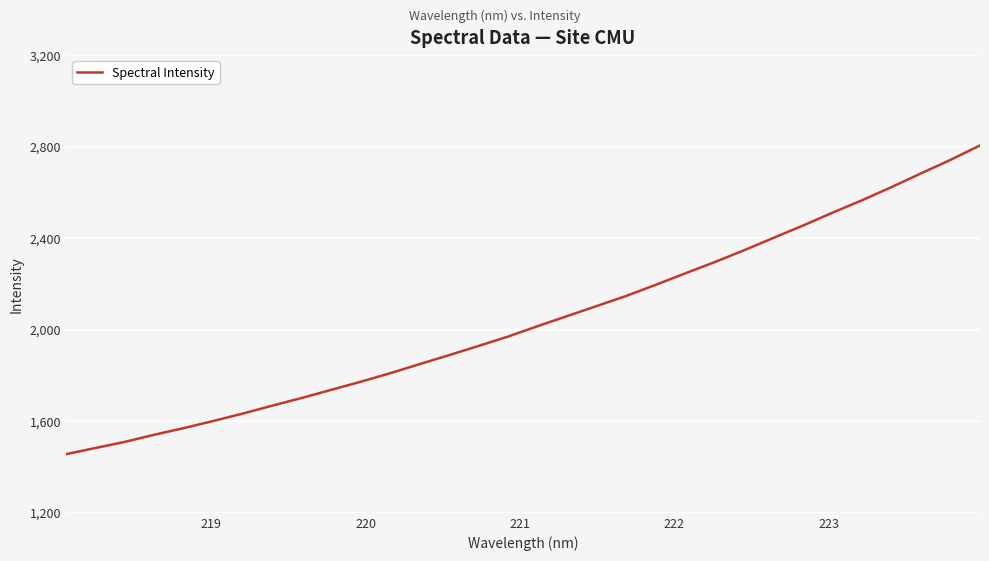

How many categories are shown in the chart?

32